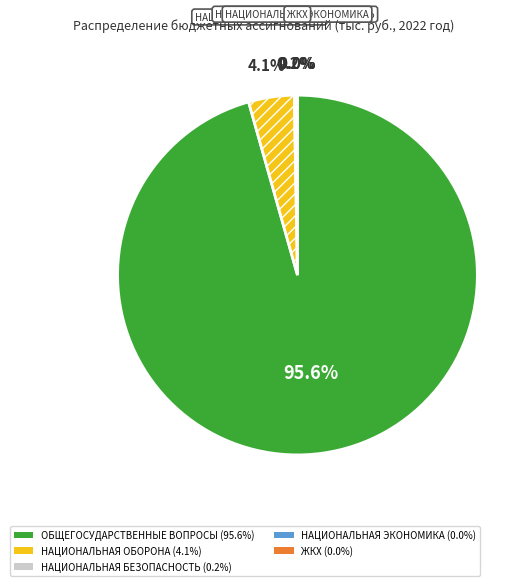

Is there a majority slice in this chart?

Yes